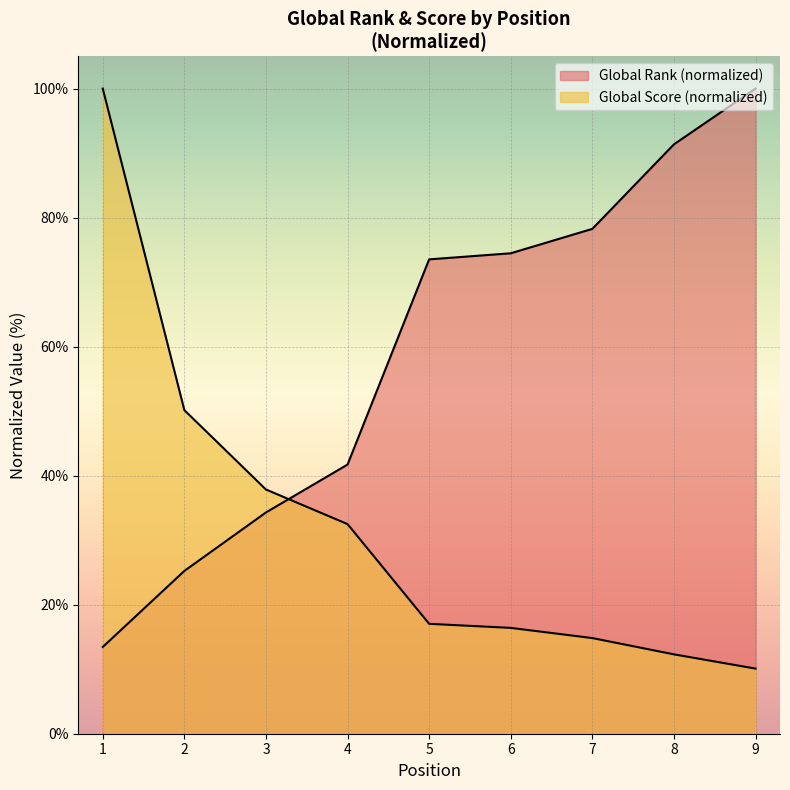

Is the value of Global Score at 6 greater than the value of Global Rank at 7?

No